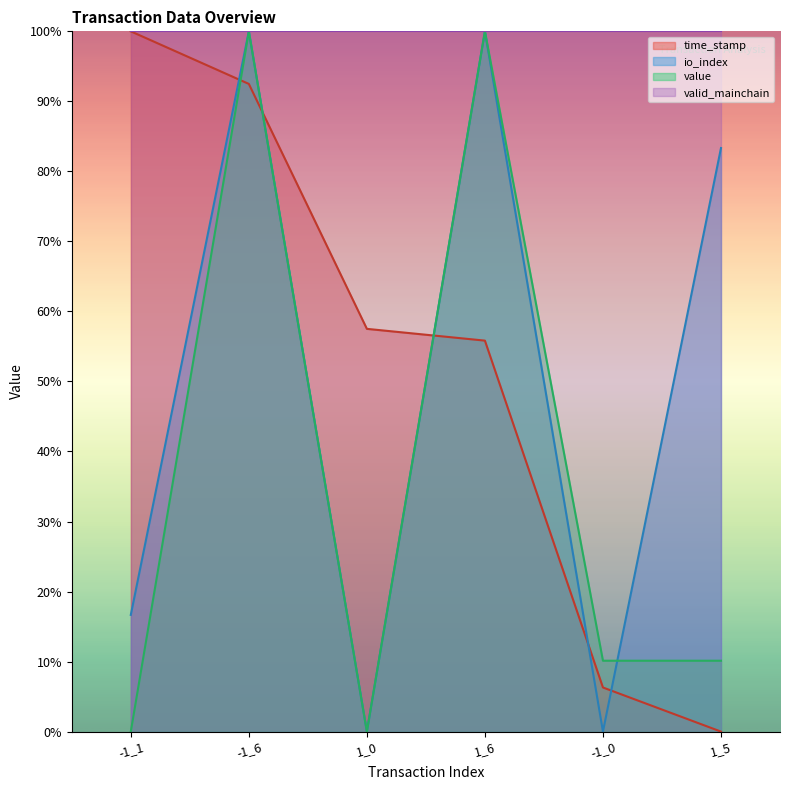

What is the label of the 6th point from the left?

1_5